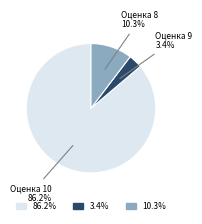

What percentage do 86.2% and 10.3% together represent?

96.6%